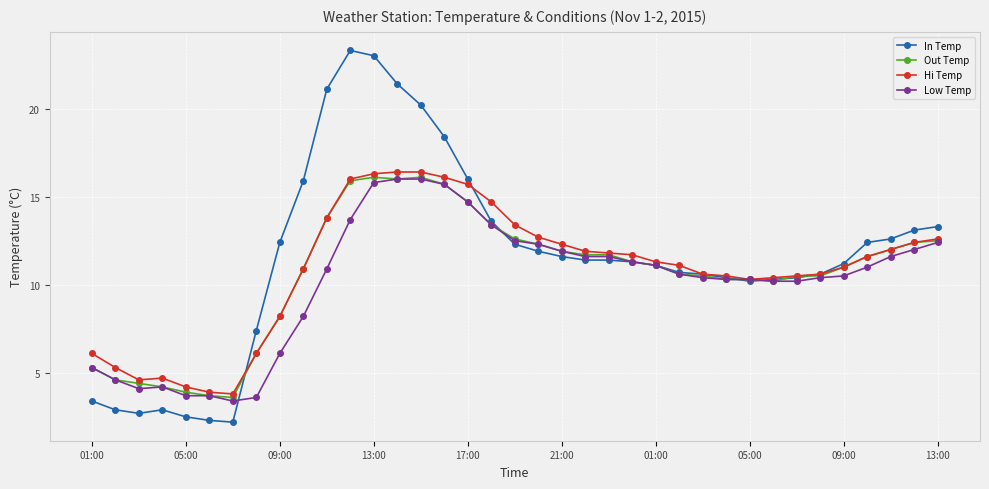

Reading right to left, what are all the values shown in this chart?

In Temp: 13.3	13.1	12.6	12.4	11.2	10.6	10.4	10.3	10.2	10.4	10.6	10.7	11.1	11.3	11.4	11.4	11.6	11.9	12.3	13.6	16.0	18.4	20.2	21.4	23.0	23.3	21.1	15.9	12.4	7.4	2.2	2.3	2.5	2.9	2.7	2.9	3.4
Out Temp: 12.5	12.4	12.0	11.6	11.0	10.5	10.5	10.2	10.3	10.3	10.5	10.6	11.1	11.3	11.7	11.7	11.9	12.3	12.6	13.4	14.7	15.7	16.1	16.0	16.1	15.9	13.8	10.9	8.2	6.1	3.6	3.7	3.9	4.2	4.4	4.6	5.3
Hi Temp: 12.6	12.4	12.0	11.6	11.0	10.6	10.5	10.4	10.3	10.5	10.6	11.1	11.3	11.7	11.8	11.9	12.3	12.7	13.4	14.7	15.7	16.1	16.4	16.4	16.3	16.0	13.8	10.9	8.2	6.1	3.8	3.9	4.2	4.7	4.6	5.3	6.1
Low Temp: 12.4	12.0	11.6	11.0	10.5	10.4	10.2	10.2	10.3	10.3	10.4	10.6	11.1	11.3	11.6	11.6	11.9	12.3	12.5	13.4	14.7	15.7	16.0	16.0	15.8	13.7	10.9	8.2	6.1	3.6	3.4	3.7	3.7	4.2	4.1	4.6	5.3